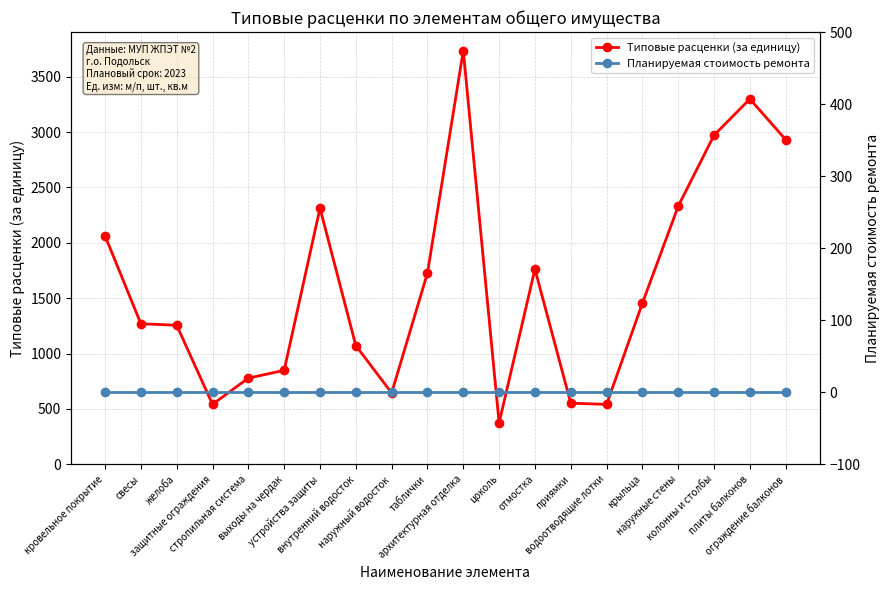

Is the value of Планируемая стоимость ремонта at свесы greater than the value of Типовые расценки (за единицу) at плиты балконов?

No